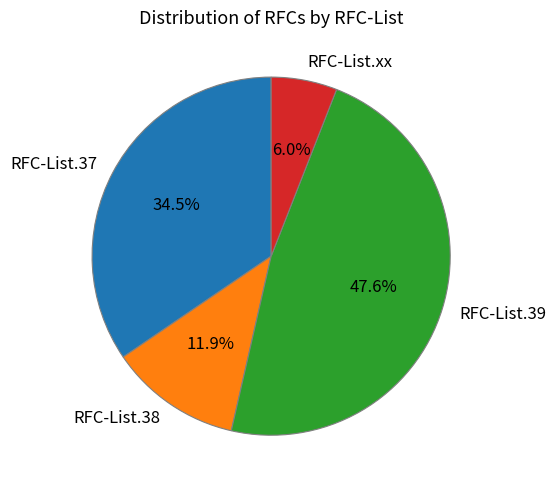

Is there any slice that represents more than half of the pie?

No